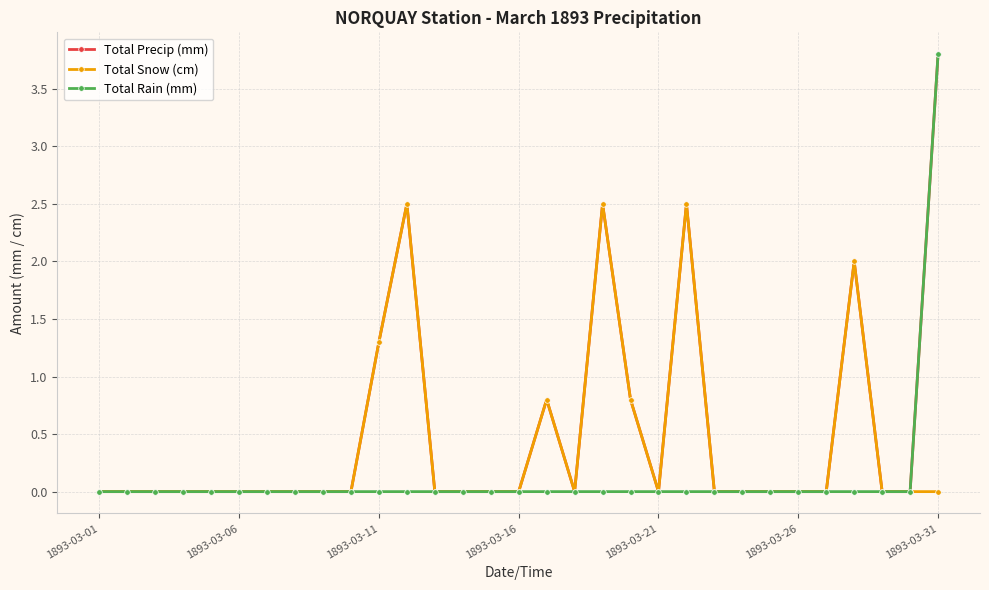

What are all the series names shown in the legend?

Total Precip (mm), Total Snow (cm), Total Rain (mm)